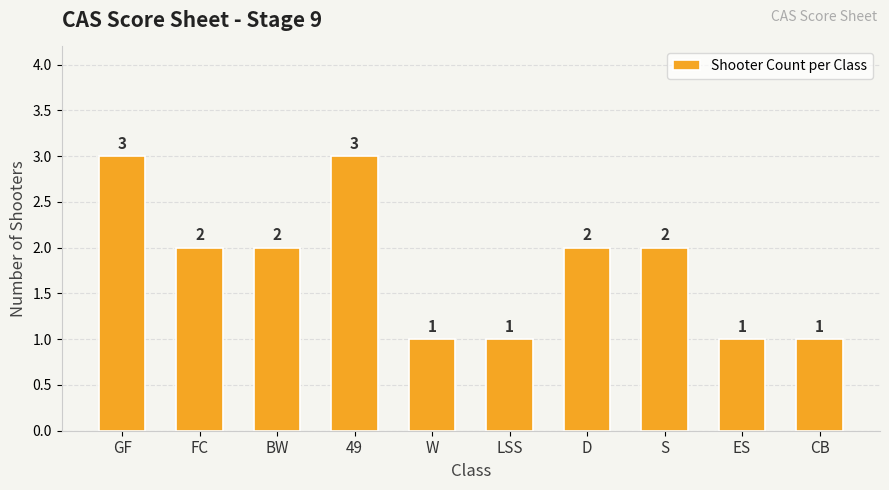

How many values are below 2?

4